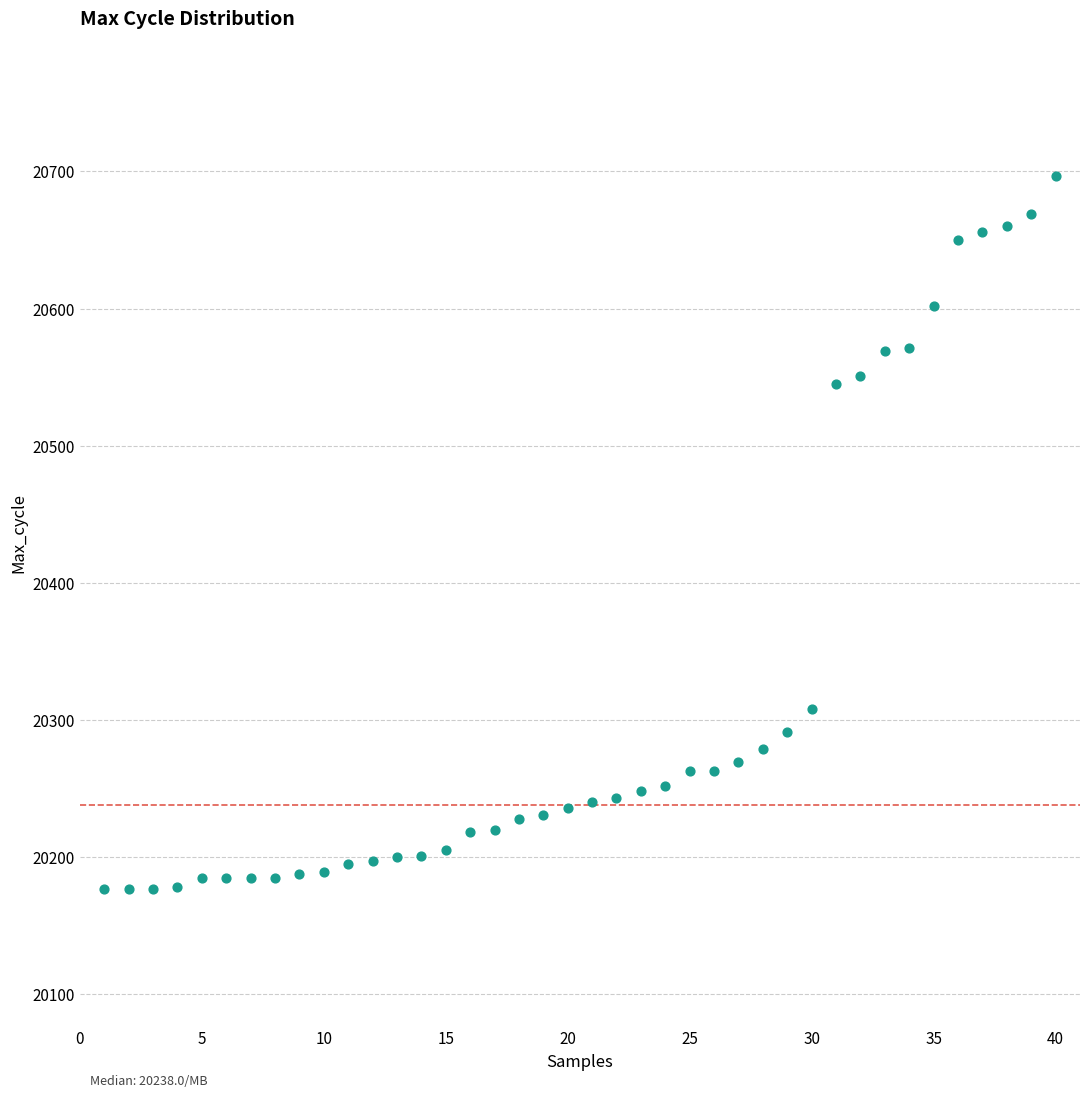

What is the range of X values (max minus min)?

39